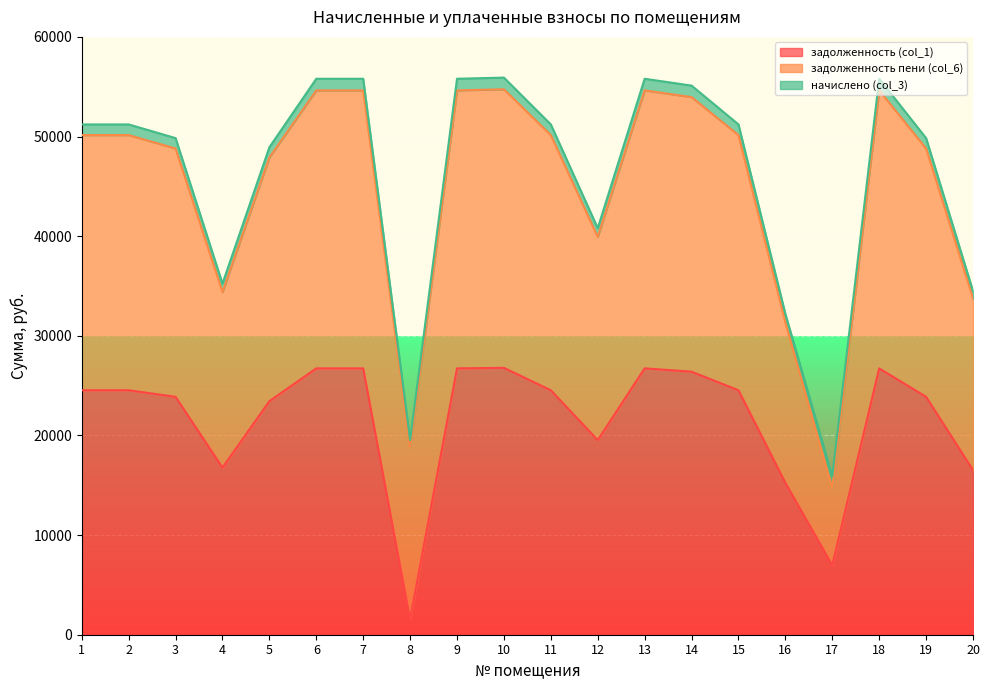

What is the difference between the maximum and minimum values in the задолженность (col_1) series?

25220.2